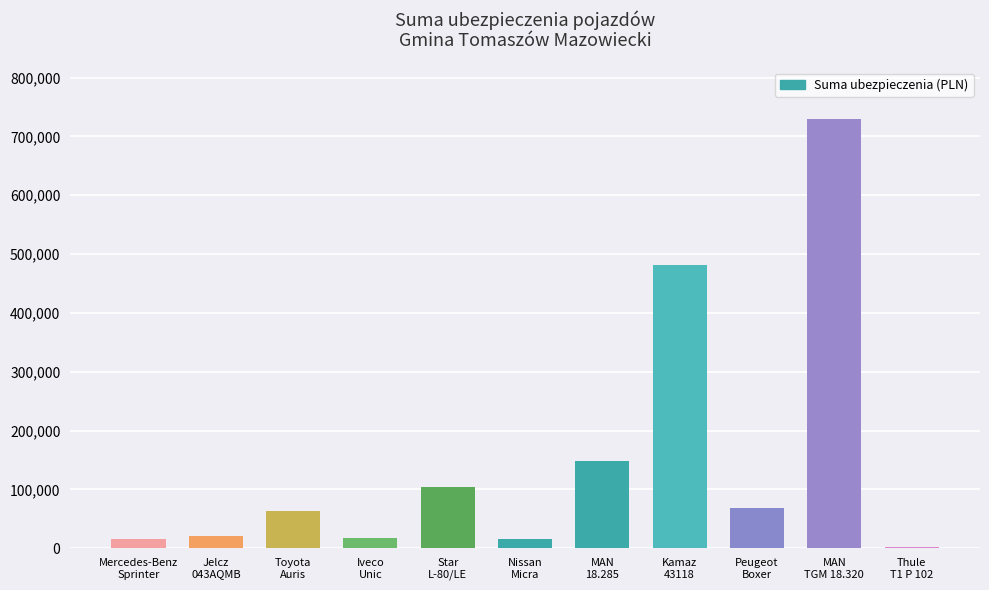

What is the change in value from Mercedes-Benz
Sprinter to MAN
TGM 18.320?

+714000